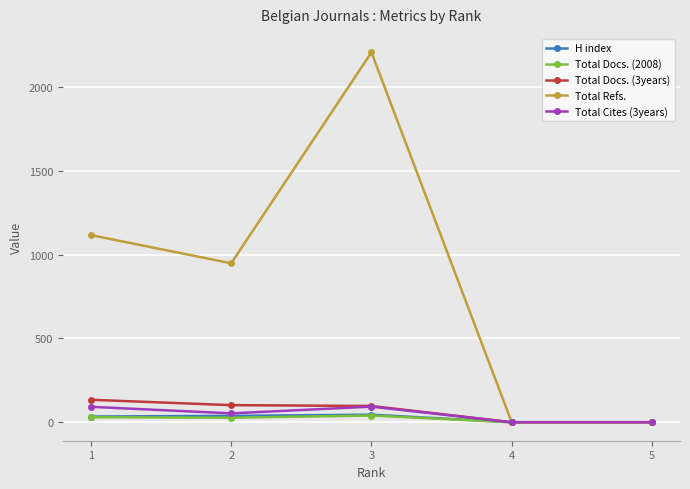

What is the average value of the H index series?

23